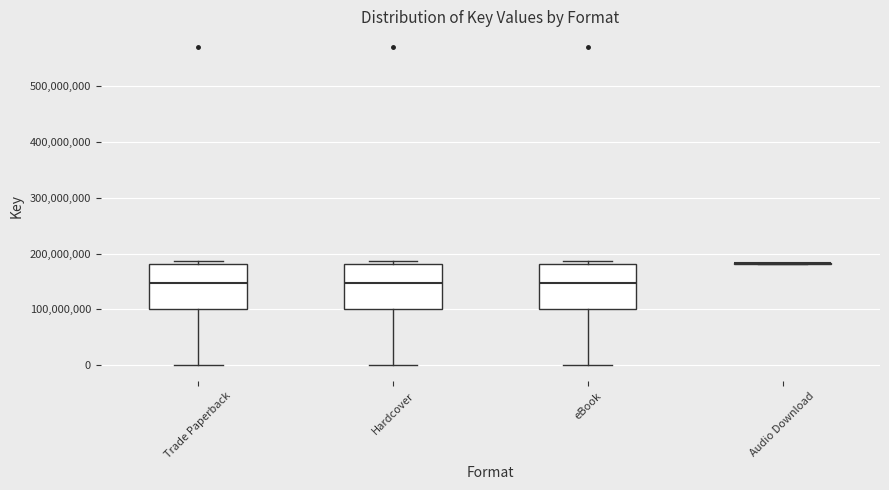

Reading left to right, transcribe this box plot: for each box, give where its median line is, the range the box spans, and where its two whiskers end, as read against the y-axis. The values are not printed on the chart, so give them approximately, as read against the axis.

Trade Paperback: median 150000000, box 100000000 to 180000000, whiskers 0 to 190000000
Hardcover: median 150000000, box 100000000 to 180000000, whiskers 0 to 190000000
eBook: median 150000000, box 100000000 to 180000000, whiskers 0 to 190000000
Audio Download: box collapsed to a line at 180000000, whiskers 180000000 to 180000000